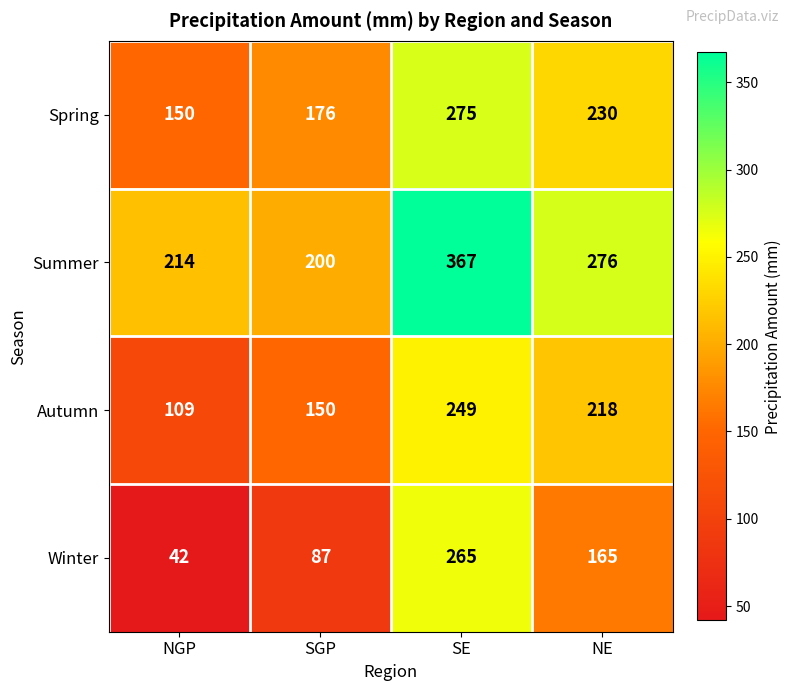

Which series has the largest total across all categories?

Summer